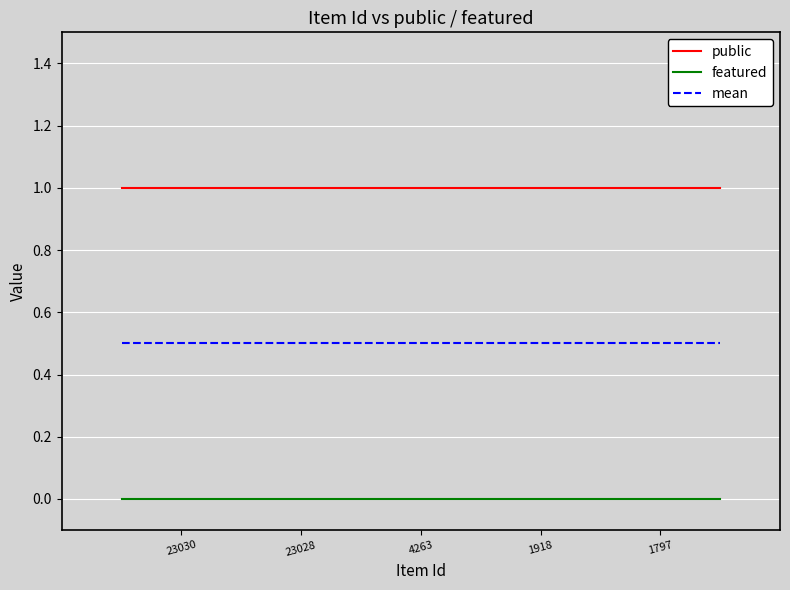

True or false: mean and featured cross at least once.

False